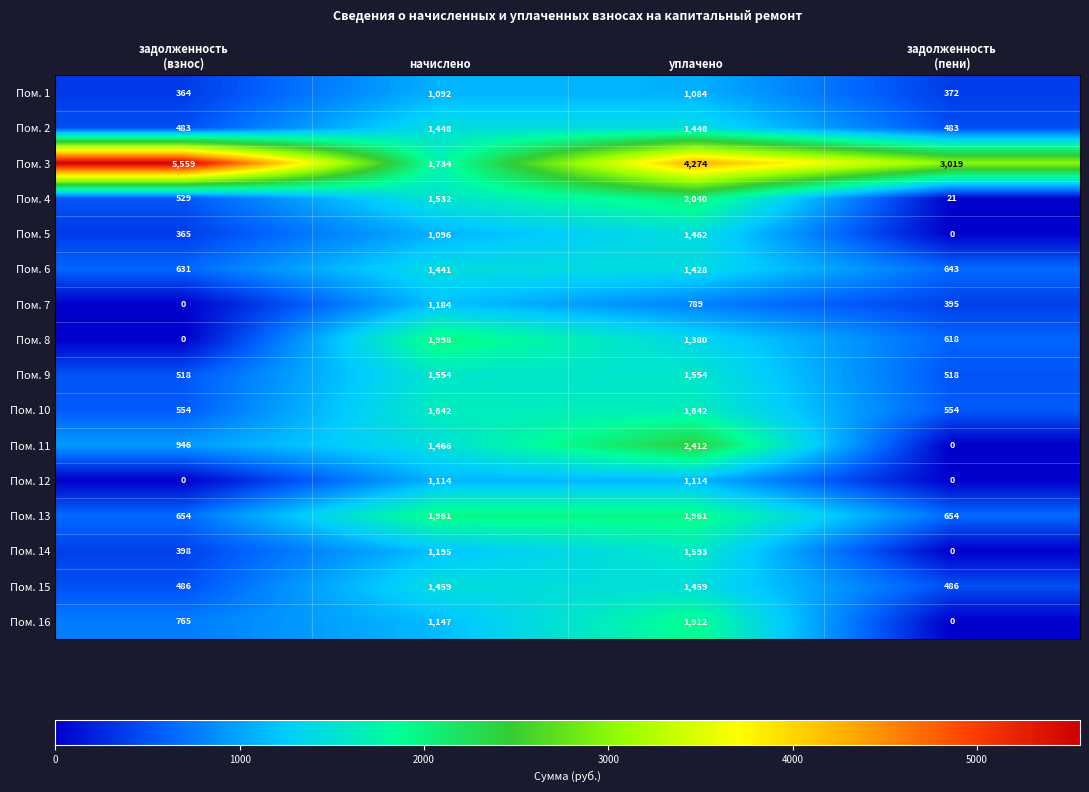

Rank the series at уплачено from highest to lowest value.

Пом. 3, Пом. 11, Пом. 4, Пом. 13, Пом. 16, Пом. 10, Пом. 14, Пом. 9, Пом. 5, Пом. 15, Пом. 2, Пом. 6, Пом. 8, Пом. 12, Пом. 1, Пом. 7